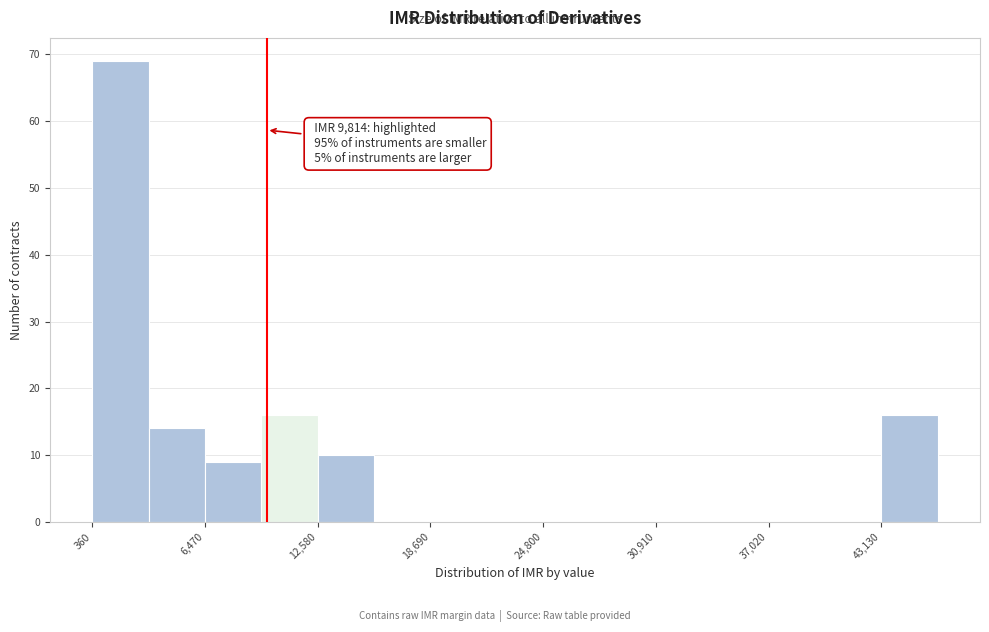

Around what value on the x-axis is the tallest bar? Give the approximate position of its centre, as read against the axis.

2000